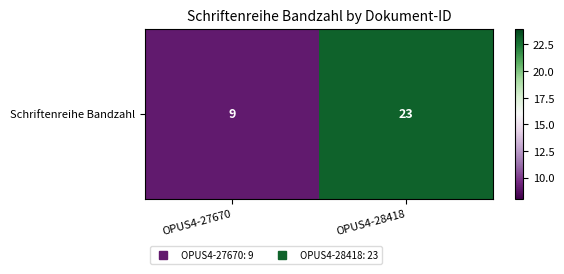

What is the change in value from OPUS4-27670 to OPUS4-28418?

+14